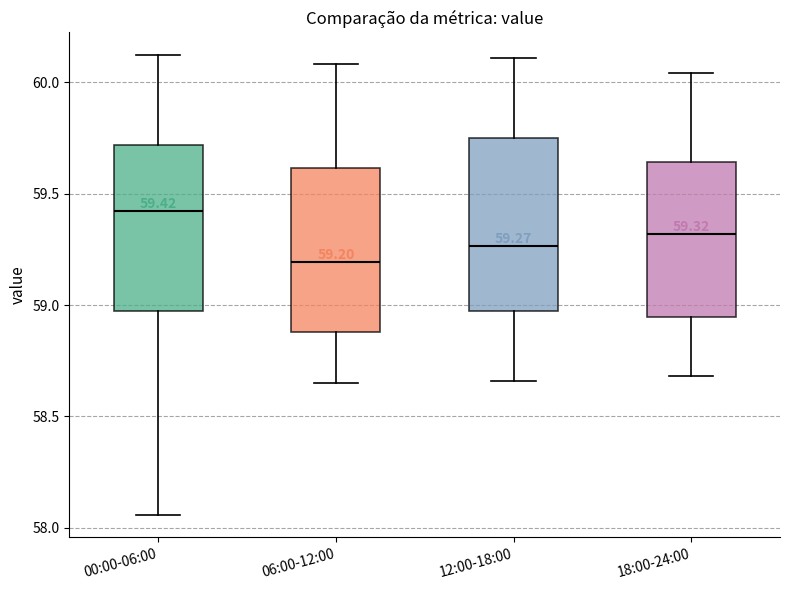

Which box's median line is the lowest?

06:00-12:00